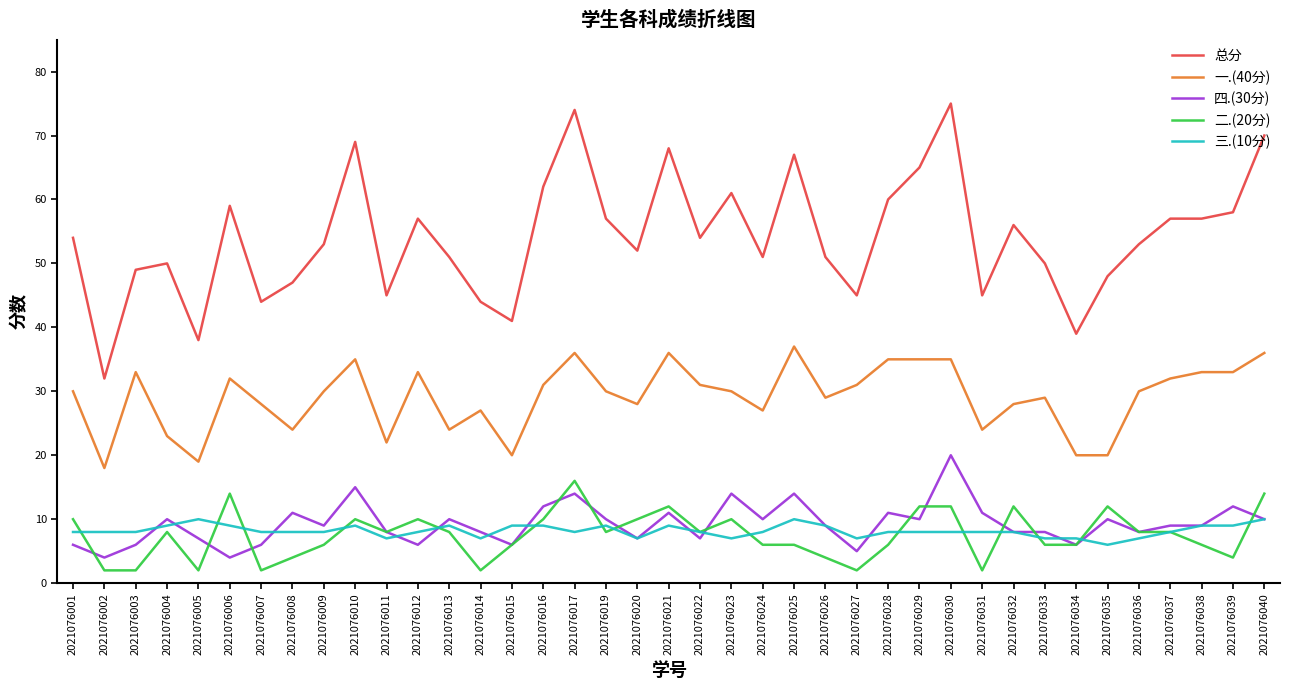

Does the chart have visible grid lines?

No